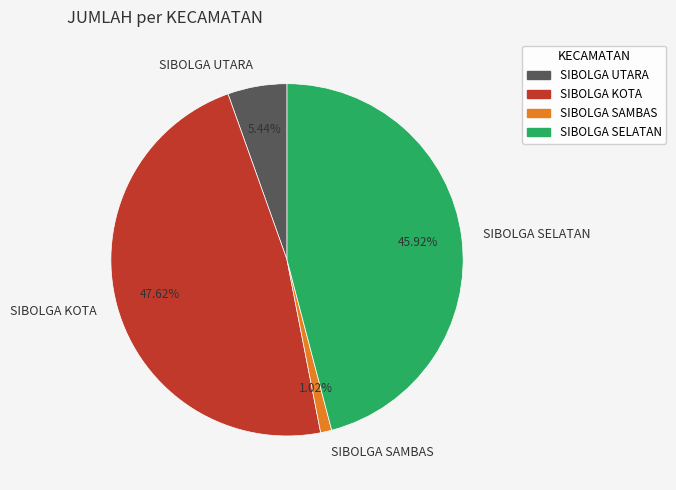

How many segments does this pie chart have?

4